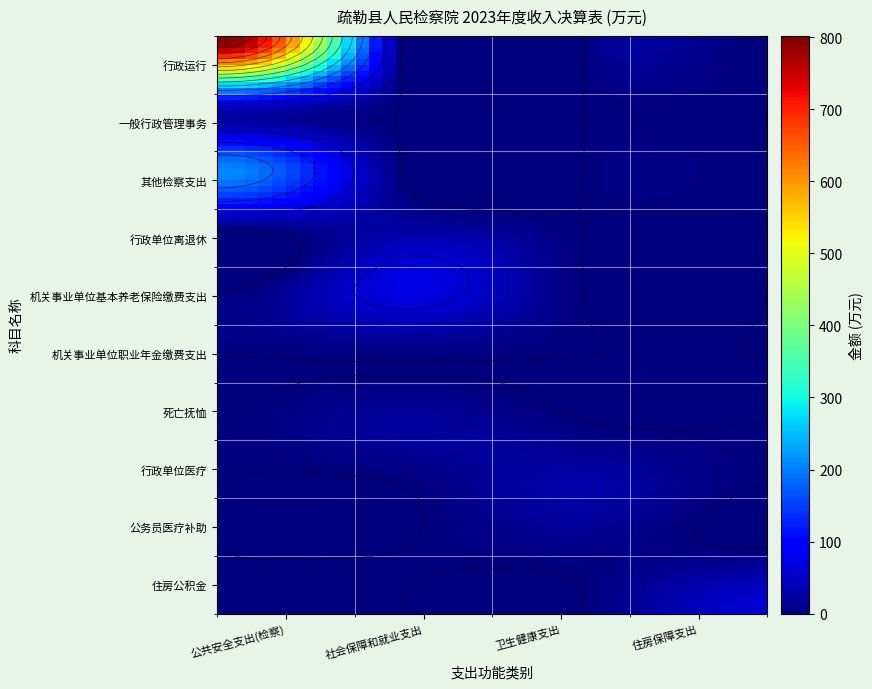

List the series in order of their peak value, lowest first.

机关事业单位职业年金缴费支出, 公务员医疗补助, 死亡抚恤, 行政单位离退休, 行政单位医疗, 住房公积金, 机关事业单位基本养老保险缴费支出, 一般行政管理事务, 其他检察支出, 行政运行